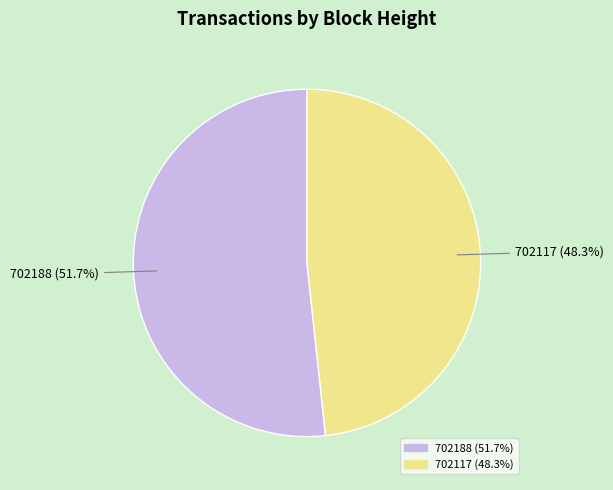

To the nearest percent, what percentage of the pie is 702188?

52%